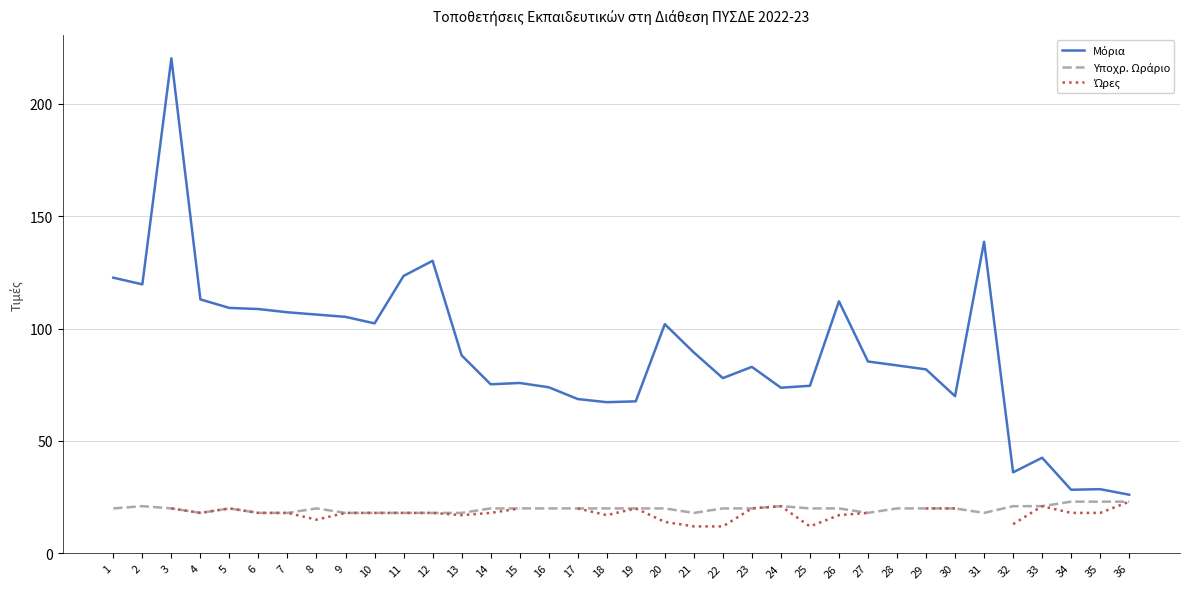

Does the chart display data point markers on the line(s)?

No